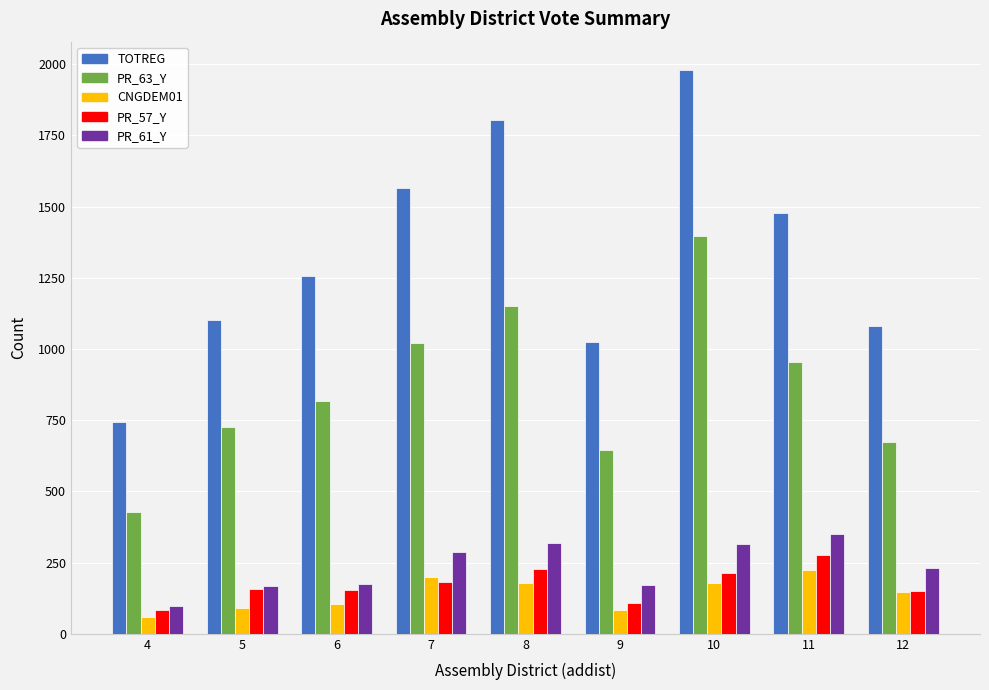

At 6, list the series in order from largest to smallest.

TOTREG, PR_63_Y, PR_61_Y, PR_57_Y, CNGDEM01